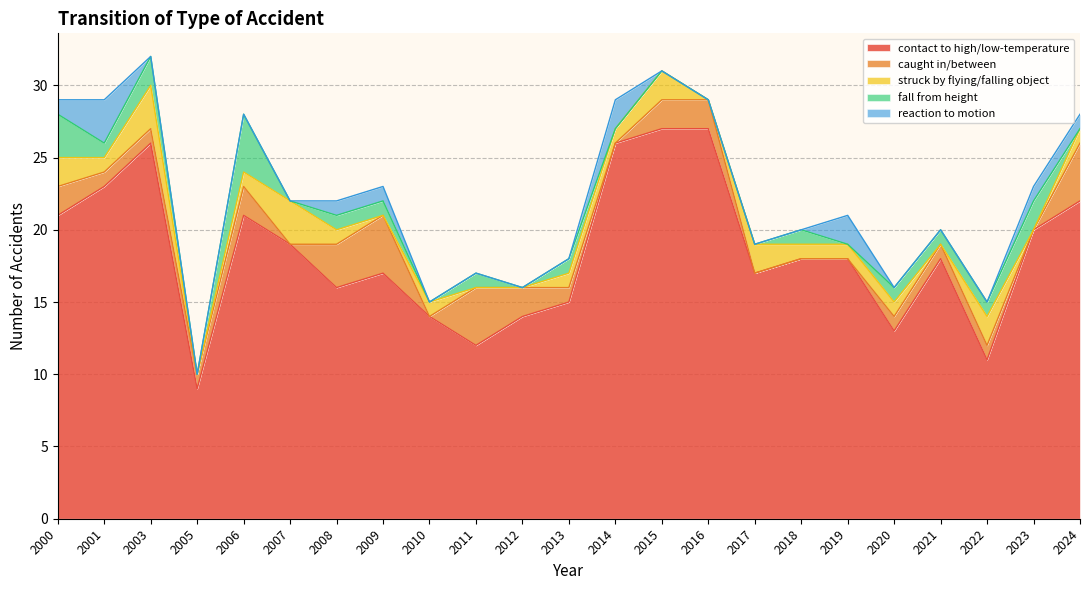

Rank the categories by reaction to motion value from lowest to highest.

2003, 2005, 2006, 2007, 2010, 2011, 2012, 2013, 2015, 2016, 2017, 2018, 2020, 2021, 2022, 2000, 2008, 2009, 2023, 2024, 2014, 2019, 2001